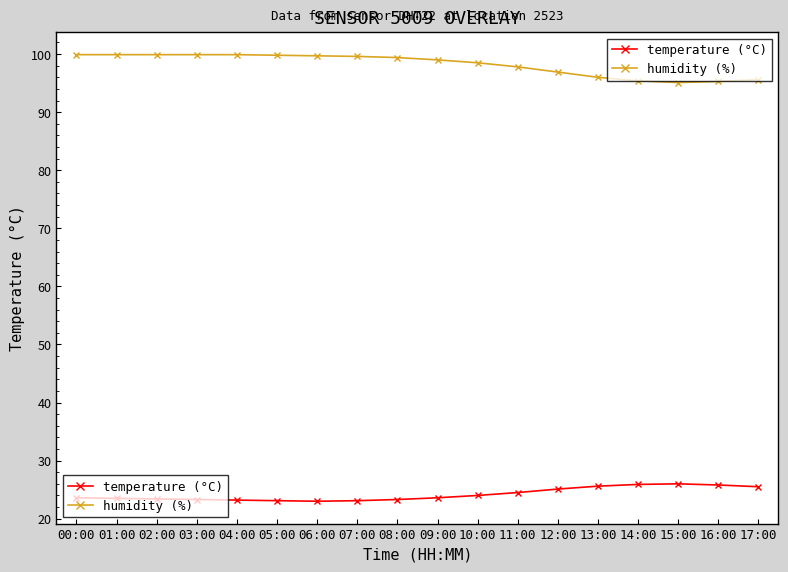

What is the minimum value shown in the chart?

23.0